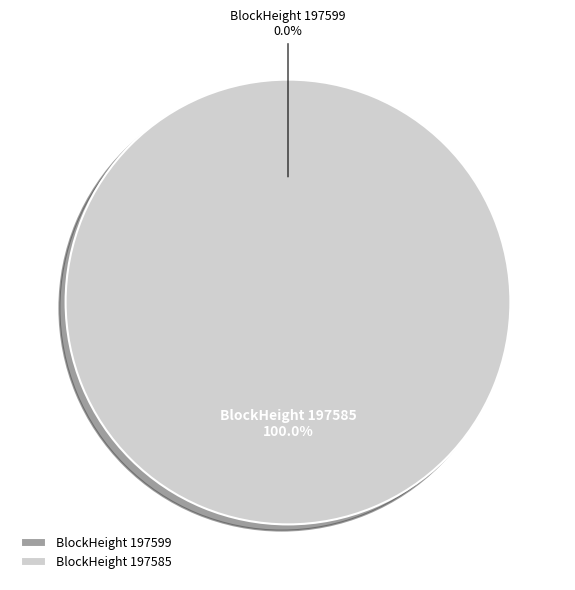

Rank the categories by value from lowest to highest.

197599, 197585